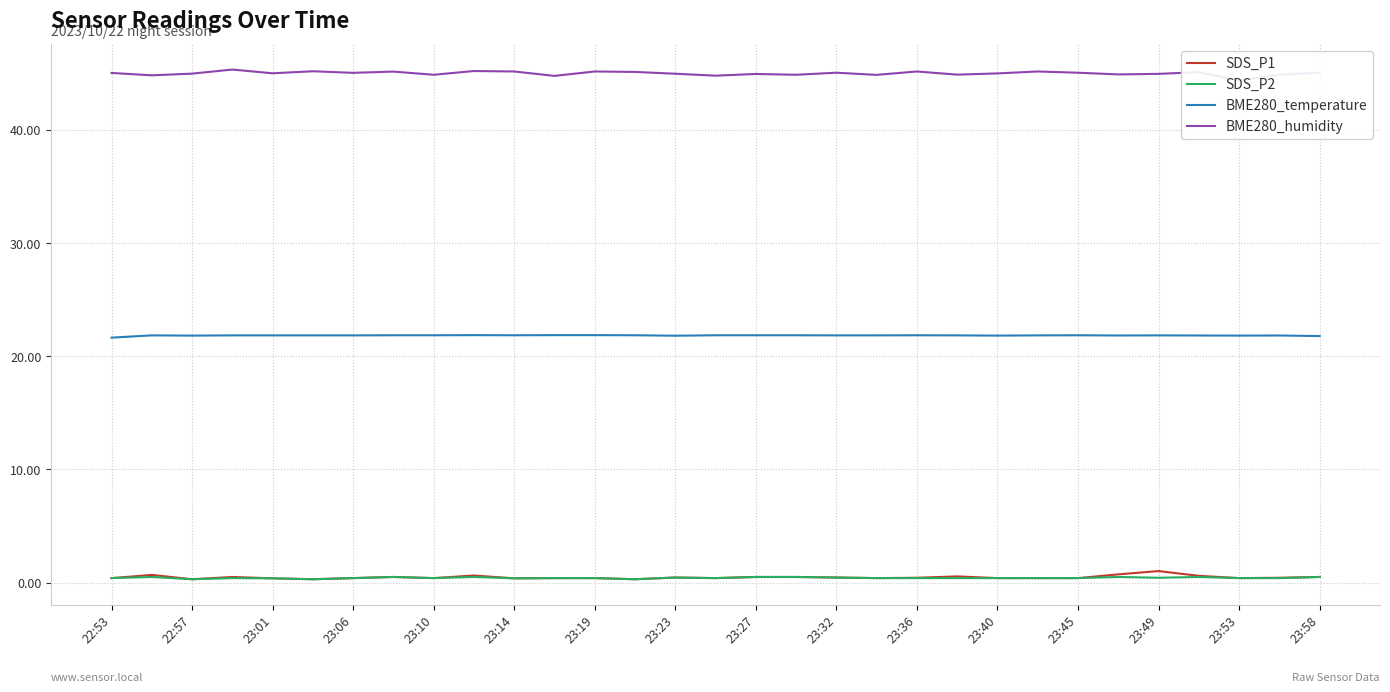

The SDS_P1 series shows 0.4 at 23:45. True or false?

True